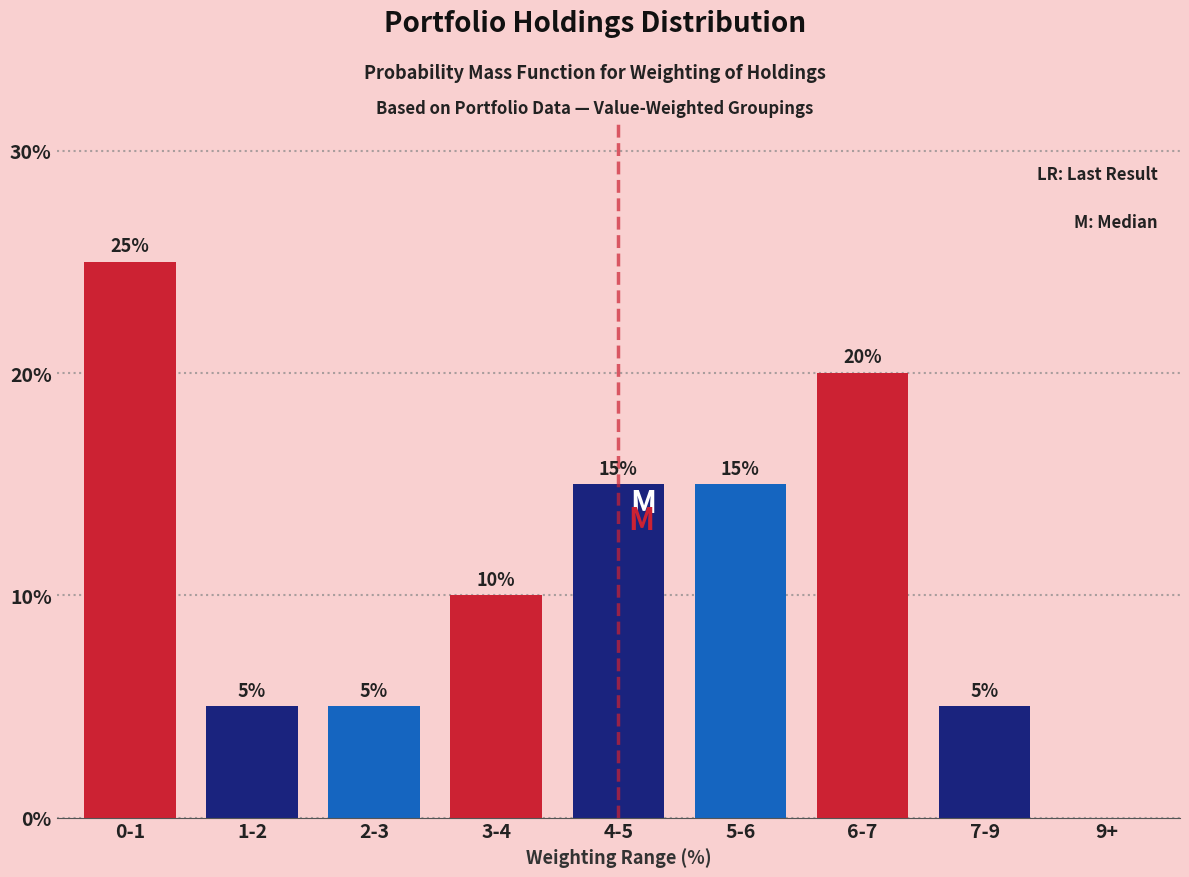

Reading right to left, list all the values displayed in this chart.

9+=0	7-9=5	6-7=20	5-6=15	4-5=15	3-4=10	2-3=5	1-2=5	0-1=25